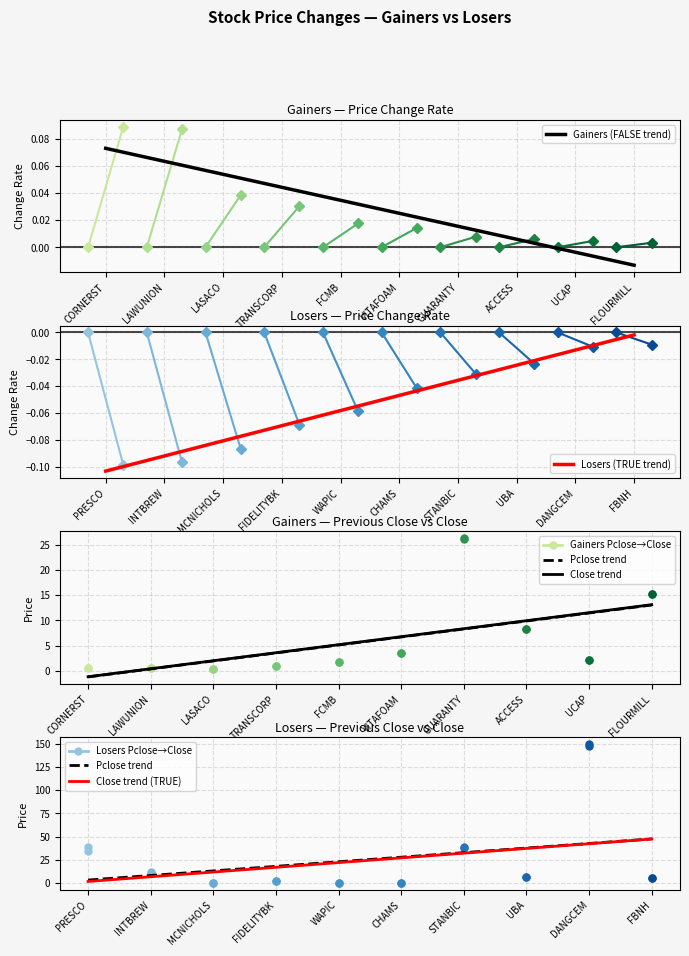

Where is Losers (TRUE trend) nearest to the value 0?

FBNH